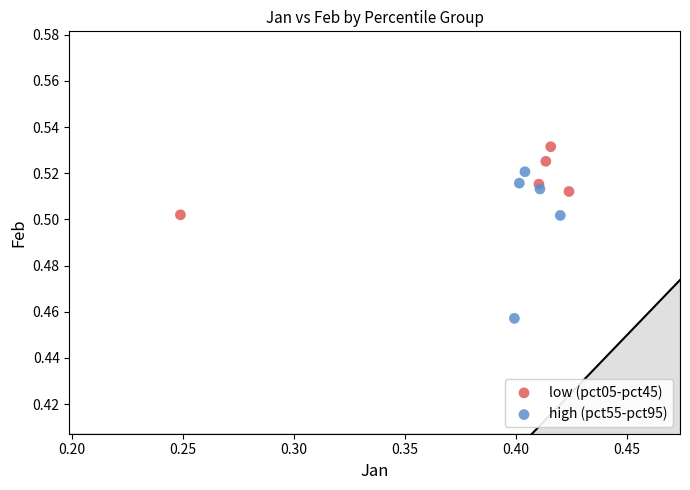

Which series has the widest spread of Y values?

high (pct55-pct95)